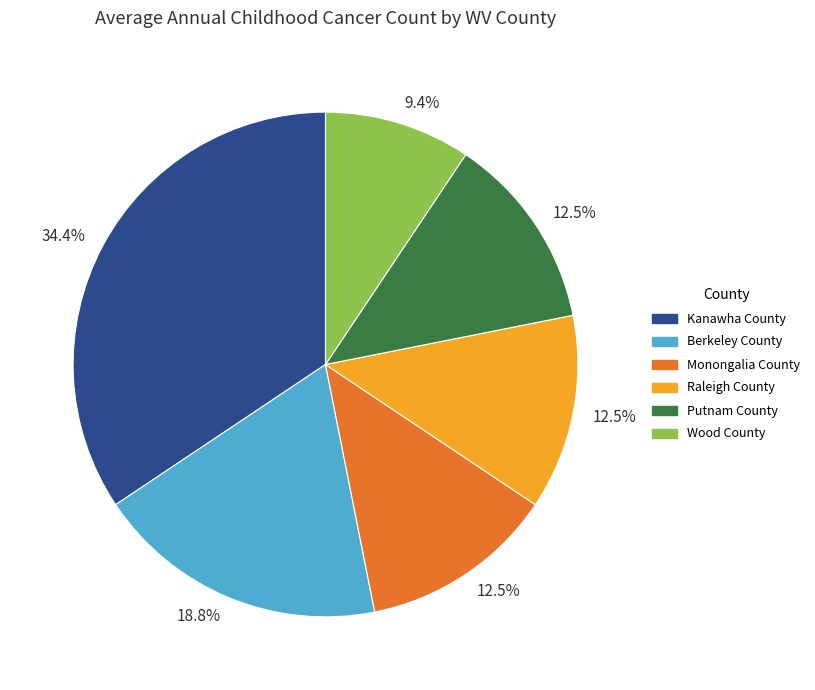

Does any single category account for the majority?

No